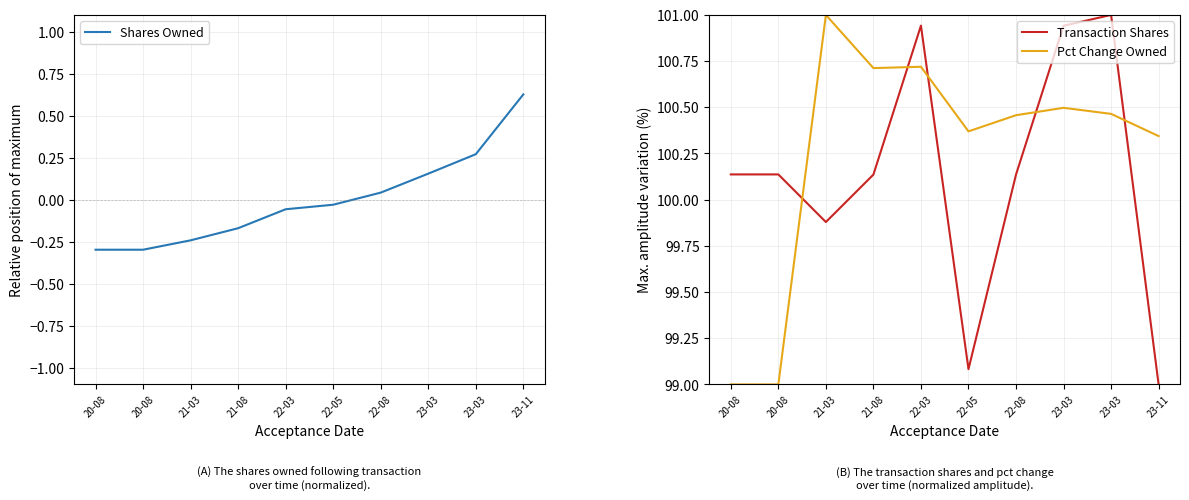

Which category has the lowest value across all series?

20-08